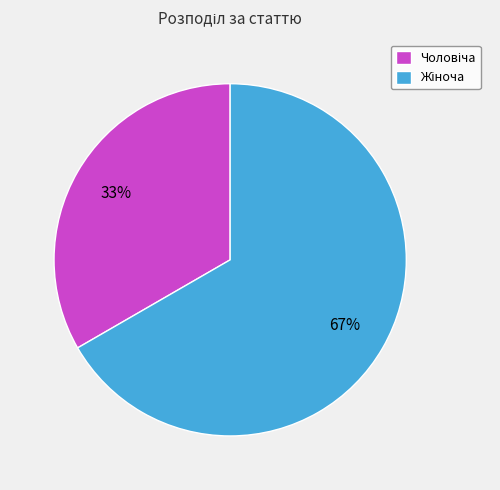

To the nearest percent, what is the average slice percentage?

50%